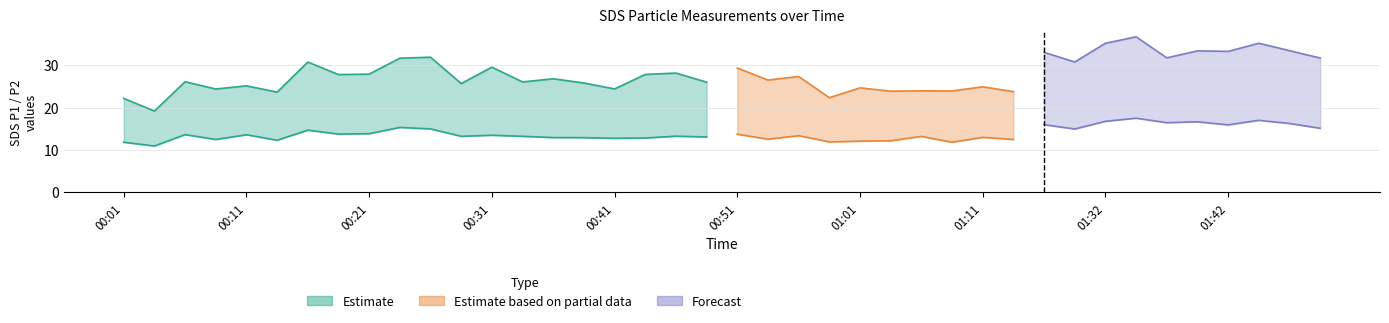

Reading left to right, extract all data points from this chart.

SDS_P1: 00:01=22.2	00:03=19.2	00:06=26.1	00:08=24.4	00:11=25.1	00:13=23.6	00:16=30.8	00:18=27.8	00:21=27.9	00:23=31.7	00:26=31.9	00:28=25.7	00:31=29.6	00:34=26.1	00:36=26.8	00:39=25.8	00:41=24.4	00:44=27.8	00:46=28.1	00:49=26.0	00:51=29.4	00:53=26.5	00:56=27.4	00:58=22.3	01:01=24.6	01:03=23.9	01:06=23.9	01:08=23.9	01:11=24.9	01:14=23.8	01:27=33.0	01:30=30.8	01:32=35.2	01:35=36.7	01:37=31.8	01:40=33.4	01:42=33.3	01:45=35.2	01:48=33.5	01:51=31.7
SDS_P2: 00:01=11.8	00:03=10.9	00:06=13.6	00:08=12.4	00:11=13.6	00:13=12.3	00:16=14.7	00:18=13.7	00:21=13.8	00:23=15.3	00:26=14.9	00:28=13.2	00:31=13.4	00:34=13.2	00:36=12.9	00:39=12.9	00:41=12.7	00:44=12.8	00:46=13.2	00:49=13.1	00:51=13.7	00:53=12.5	00:56=13.3	00:58=11.9	01:01=12.1	01:03=12.2	01:06=13.2	01:08=11.8	01:11=12.9	01:14=12.4	01:27=15.9	01:30=14.9	01:32=16.8	01:35=17.5	01:37=16.4	01:40=16.6	01:42=15.9	01:45=17.0	01:48=16.2	01:51=15.1